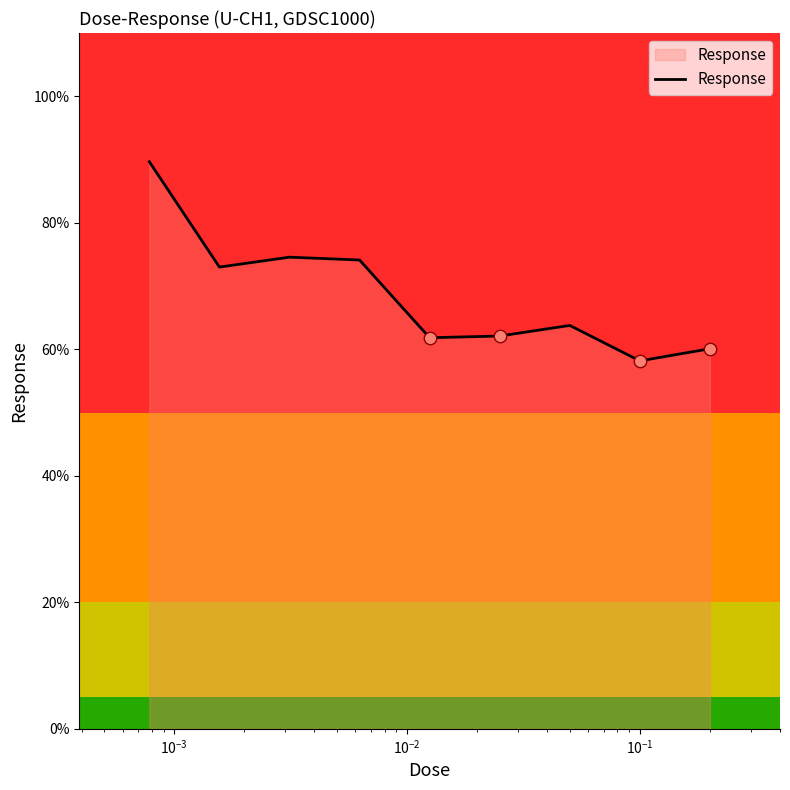

What is the difference between the maximum and minimum values?

31.5